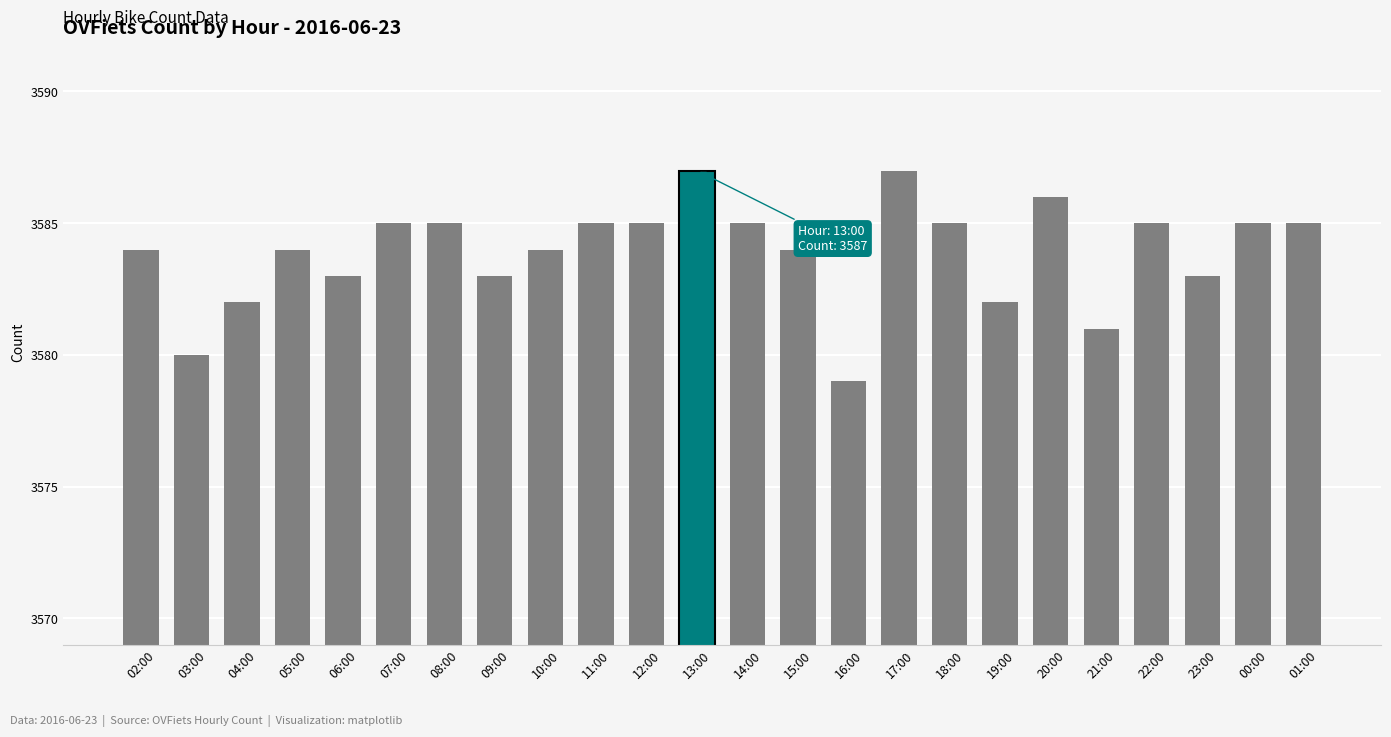

True or false: the data shows 979 at 12:00.

False